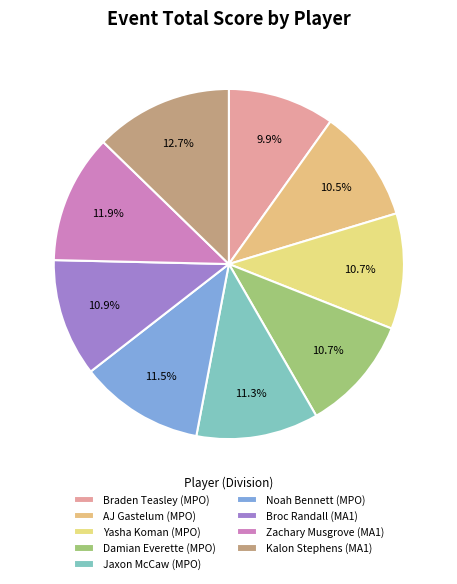

Approximately how many times larger is the value at Jaxon McCaw (MPO) compared to Noah Bennett (MPO)?

1.0